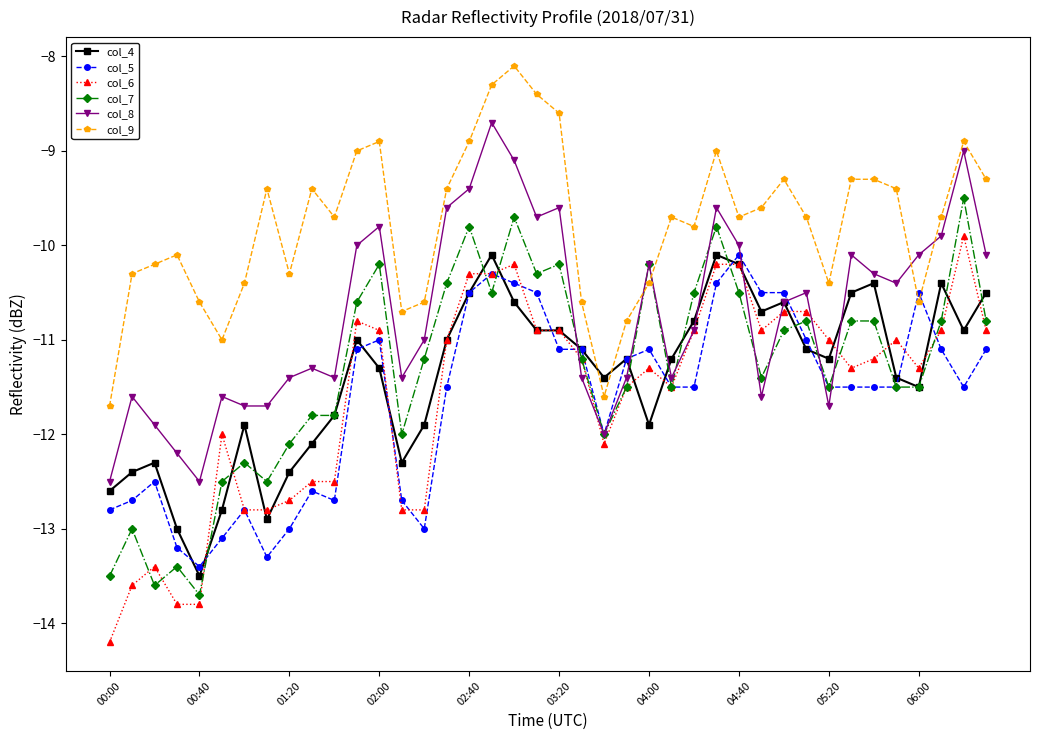

Which series has the largest total across all categories?

col_9